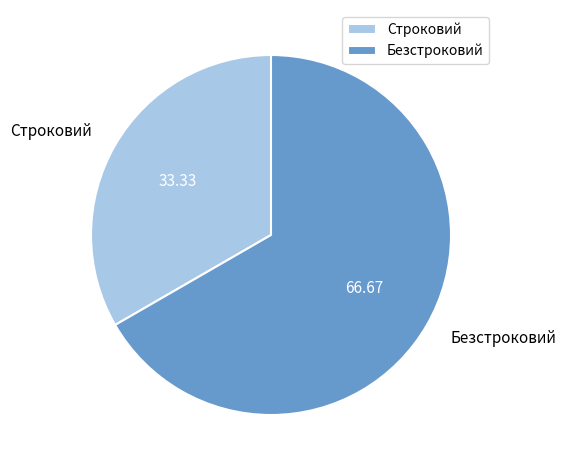

What is the ratio of the value at Строковий to the value at Безстроковий?

0.5